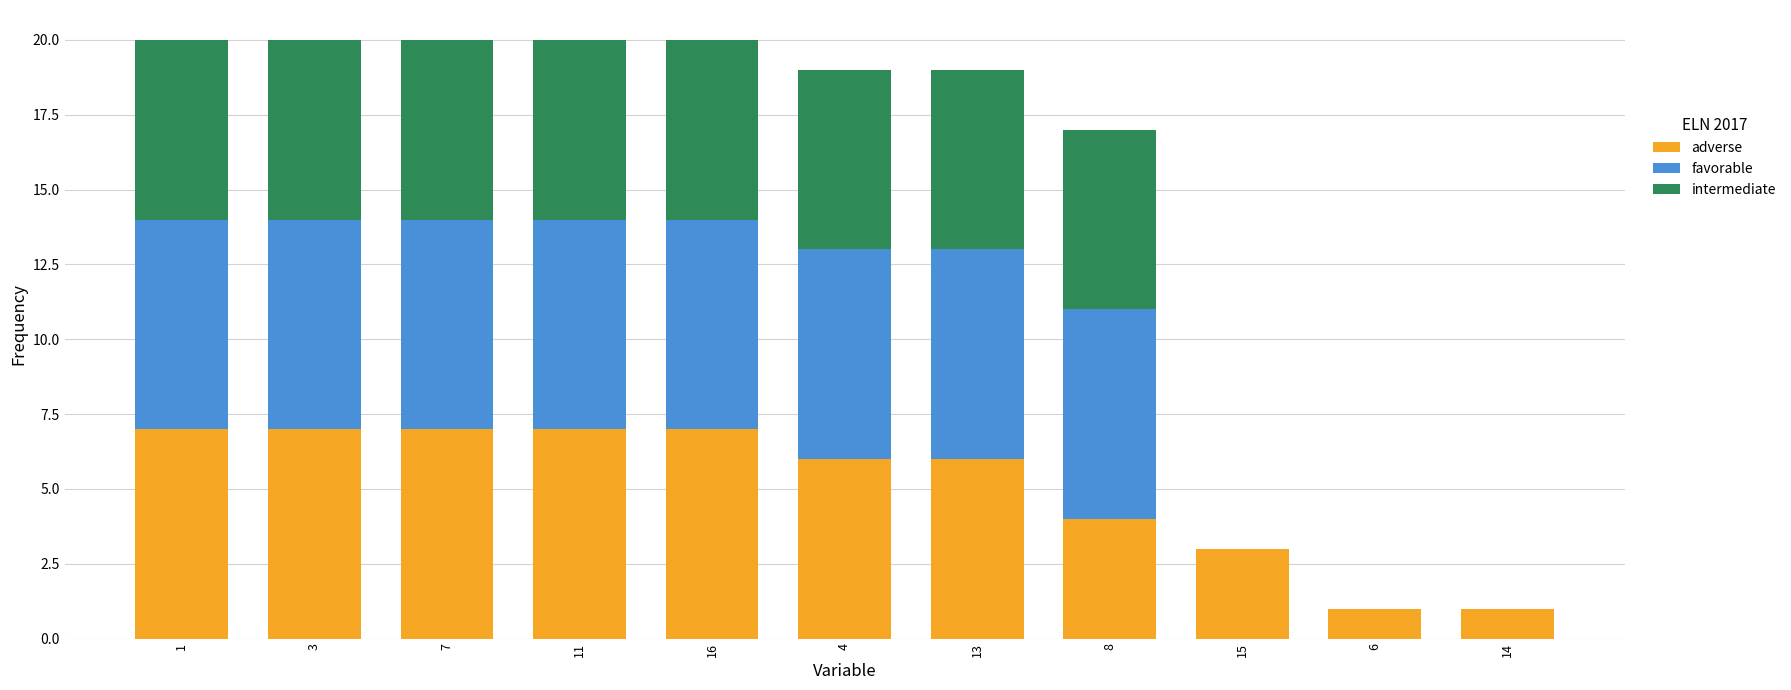

What is the maximum value for adverse?

7